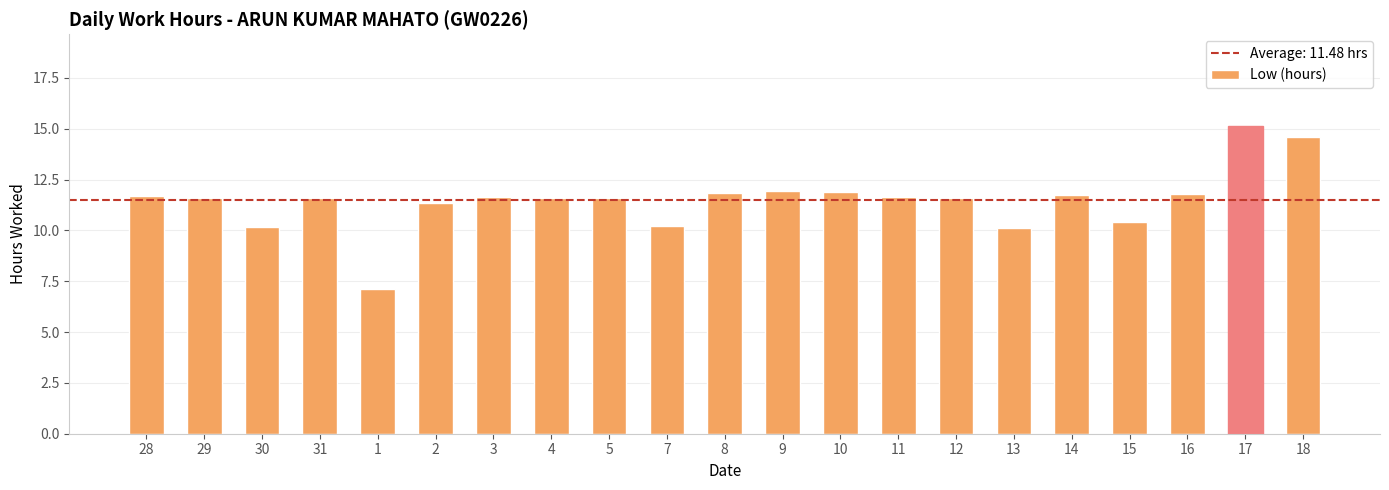

What is the greatest value displayed?

15.1